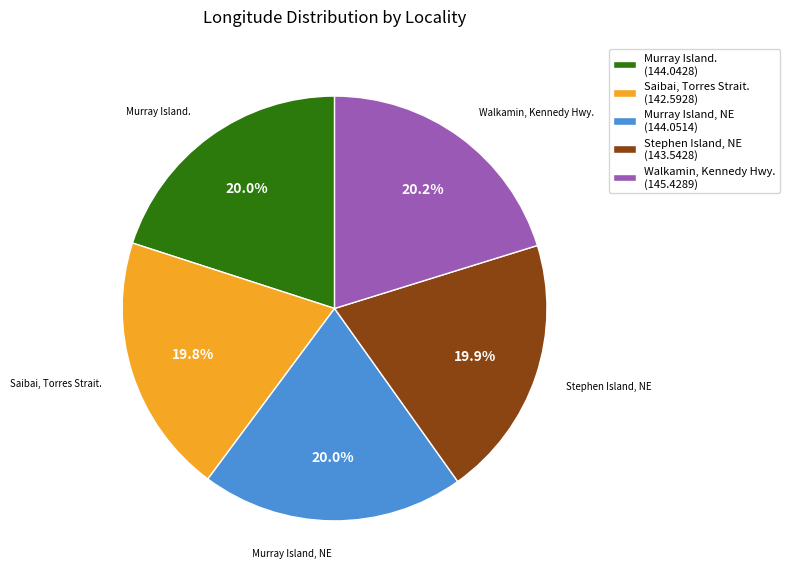

Is there a majority slice in this chart?

No